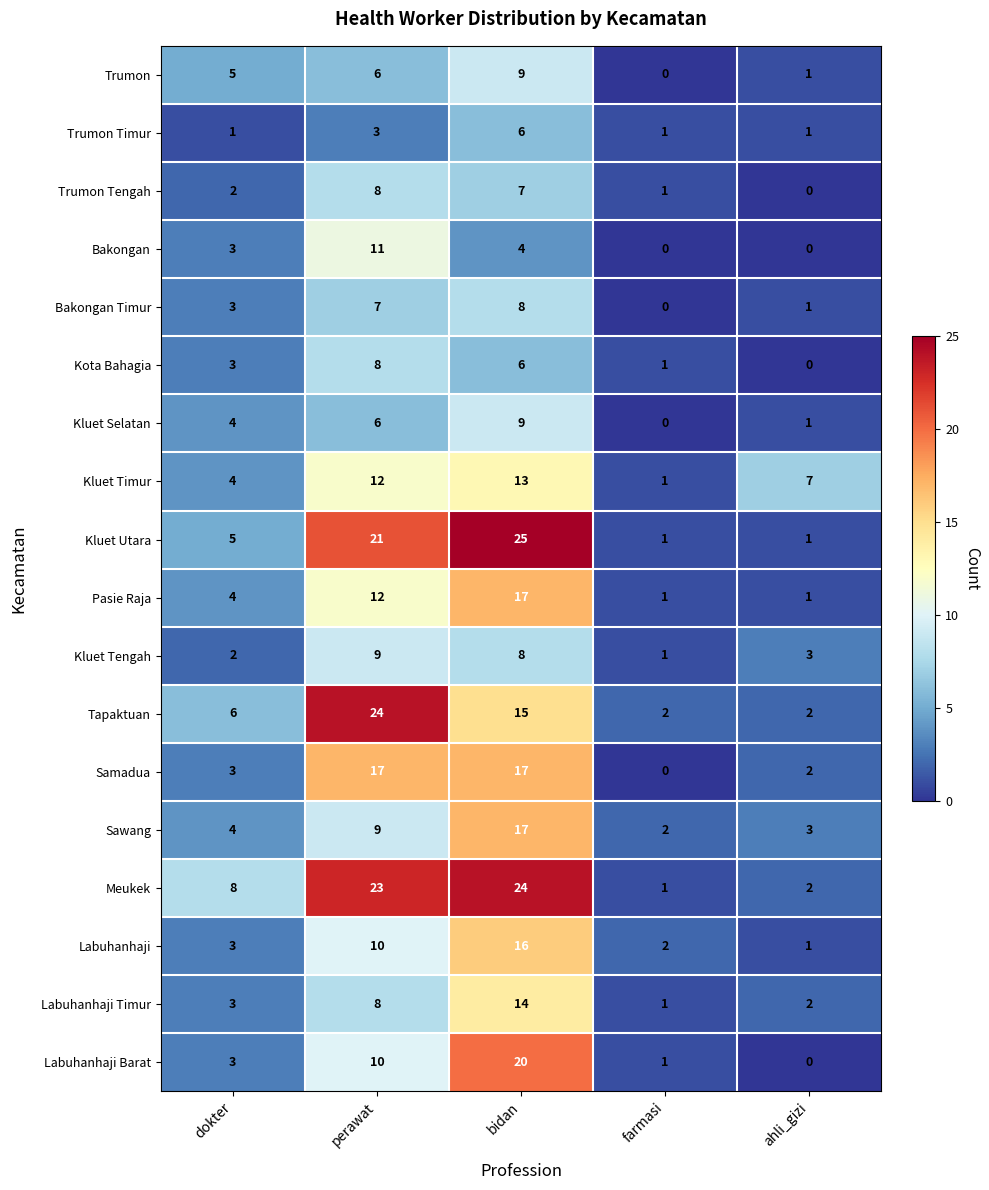

What is the total value across all series at ahli_gizi?

28